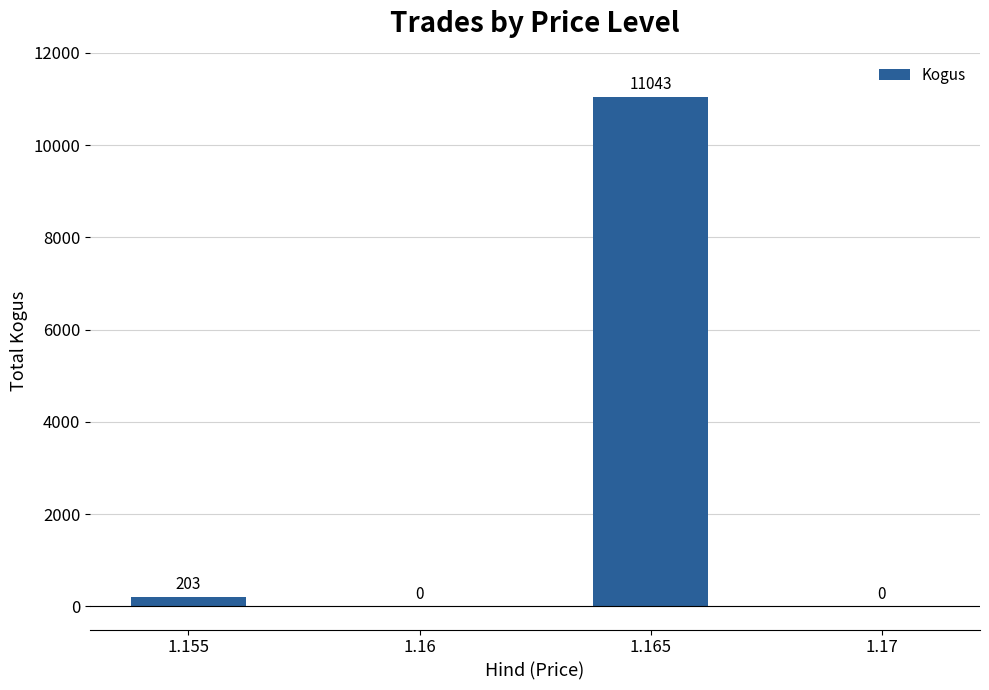

Reading right to left, transcribe all the data shown in this chart.

0	11043	0	203